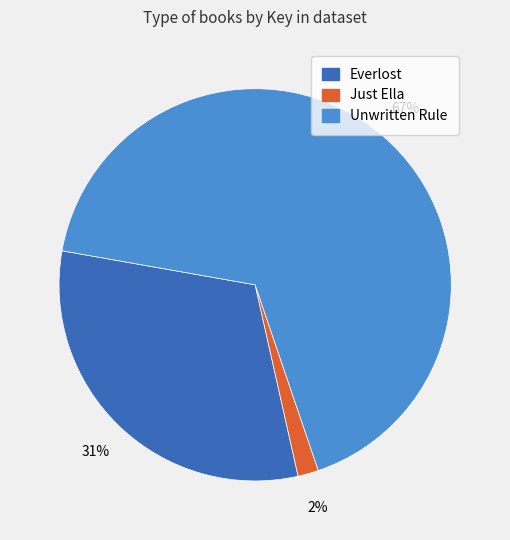

Count the number of slices in the pie.

3